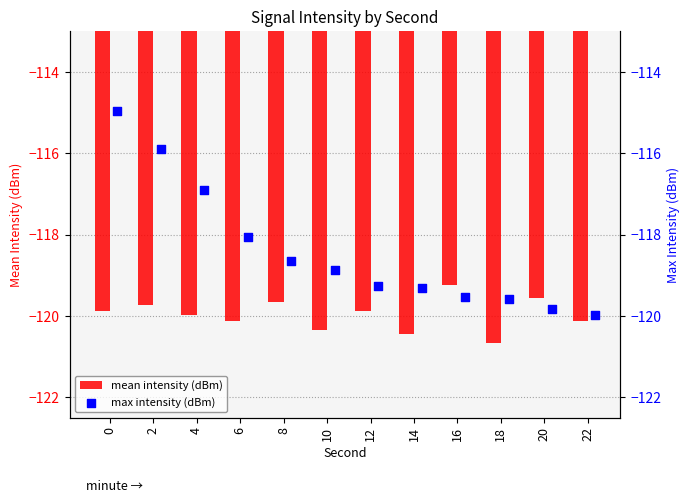

At which label does mean intensity (dBm) reach its minimum?

18